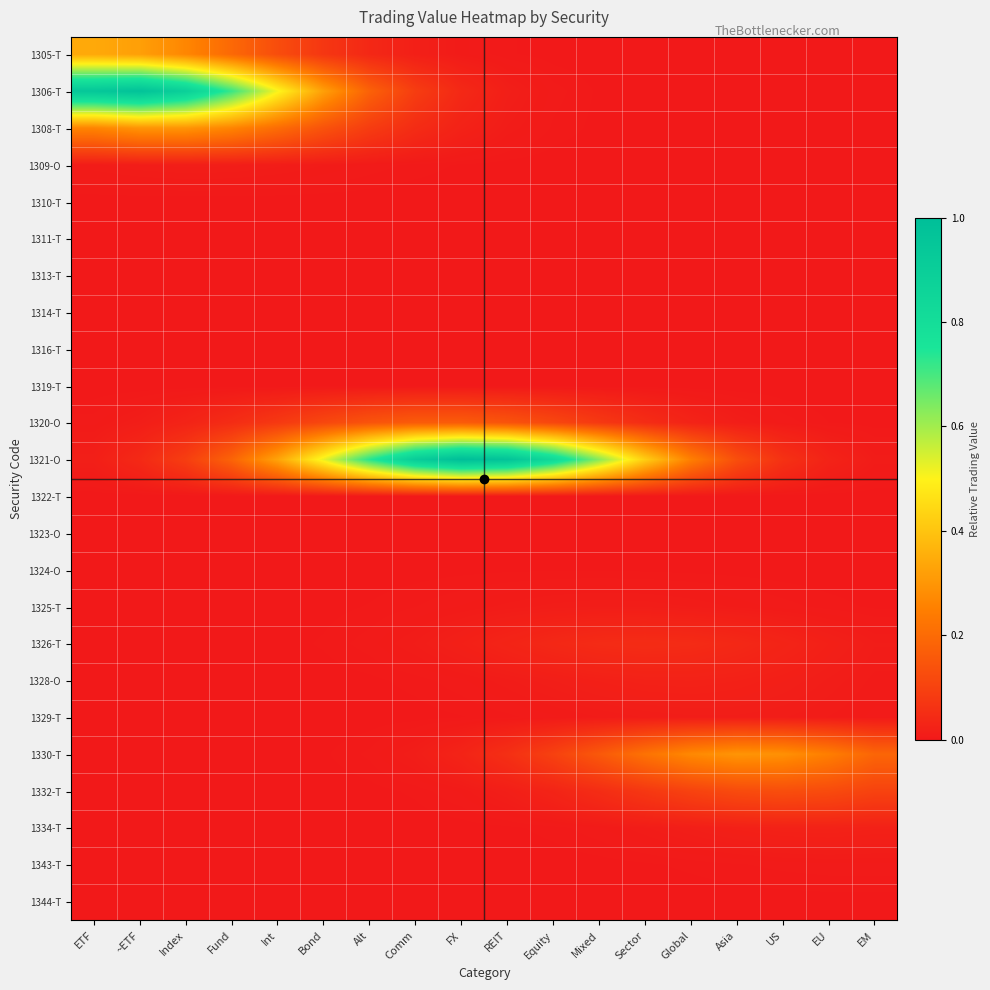

Between FX and Global, which series saw the biggest shift?

1321-O